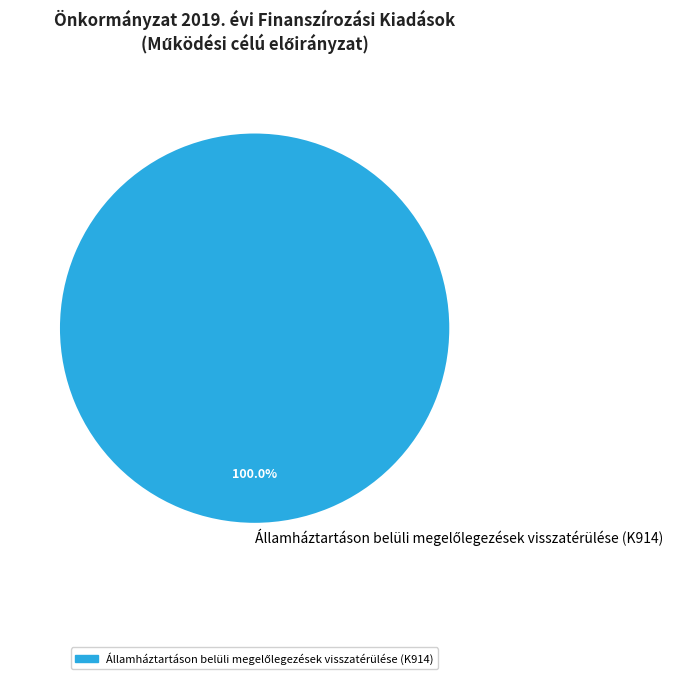

What percentage do Államháztartáson belüli megelőlegezések visszatérülése (K914) and Külföldi finanszírozás kiadásai (K92) together represent?

100.0%